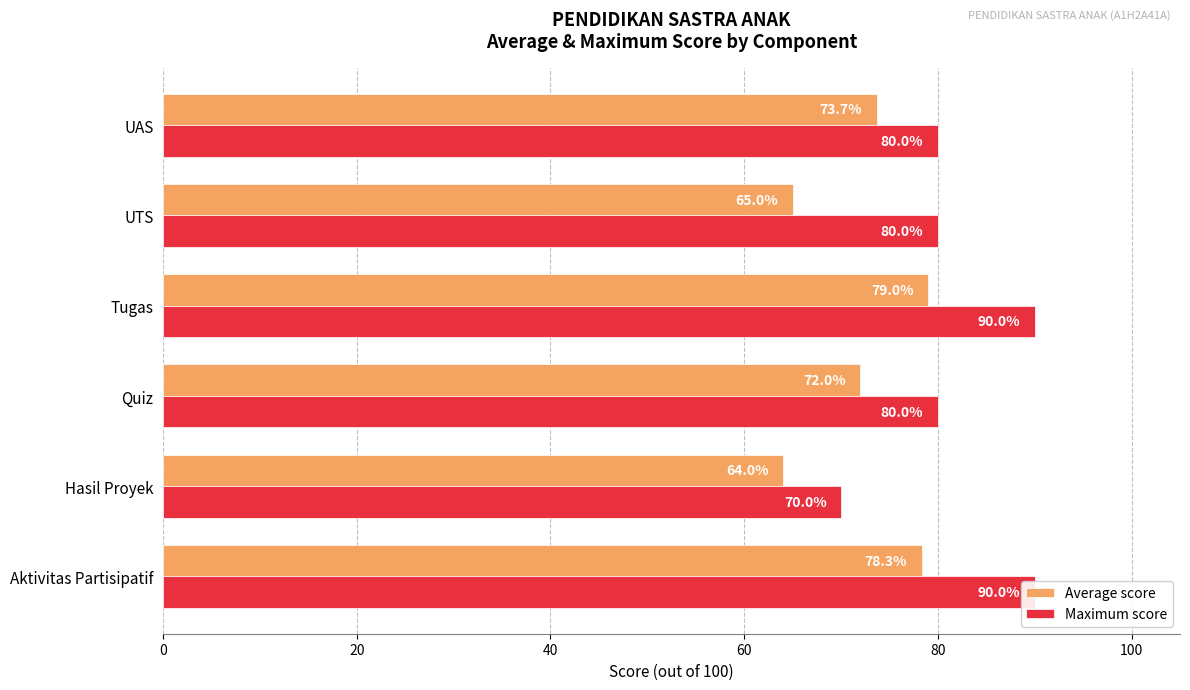

Reading right to left, extract all data points from this chart.

Average score: 73.7	65.0	79.0	72.0	64.0	78.3
Maximum score: 80.0	80.0	90.0	80.0	70.0	90.0